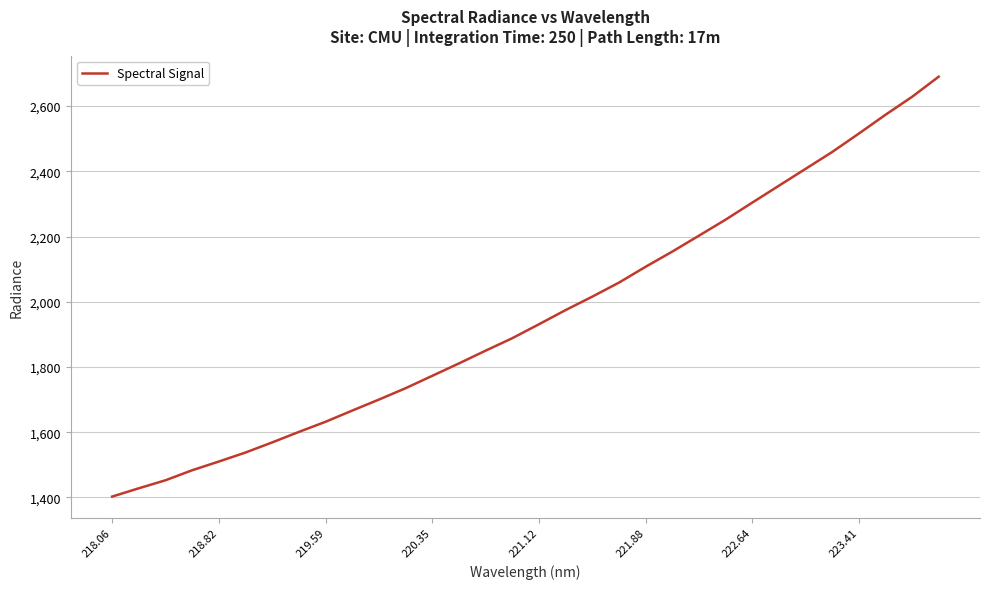

What is the minimum value shown in the chart?

1402.7